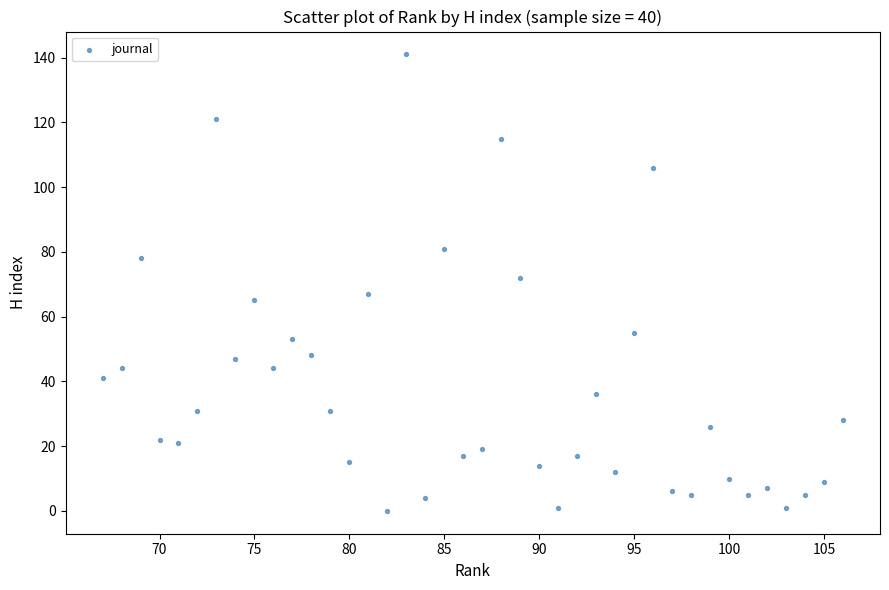

What is the range of Y values (max minus min)?

141